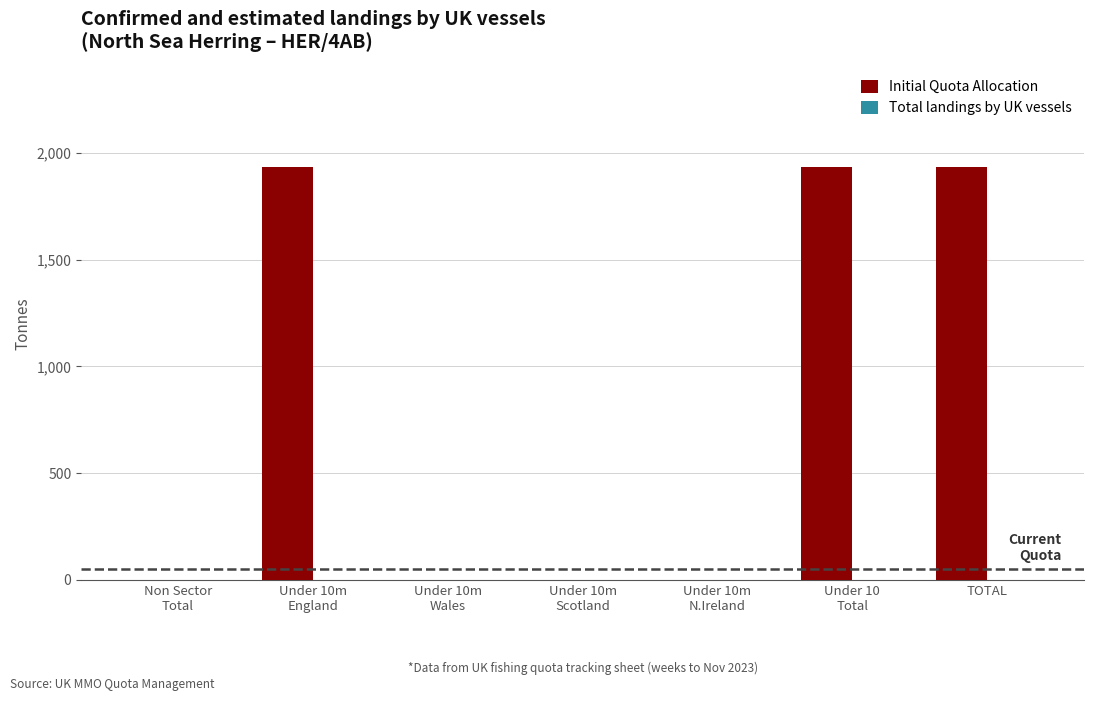

What is the maximum value shown in the chart?

1936.4